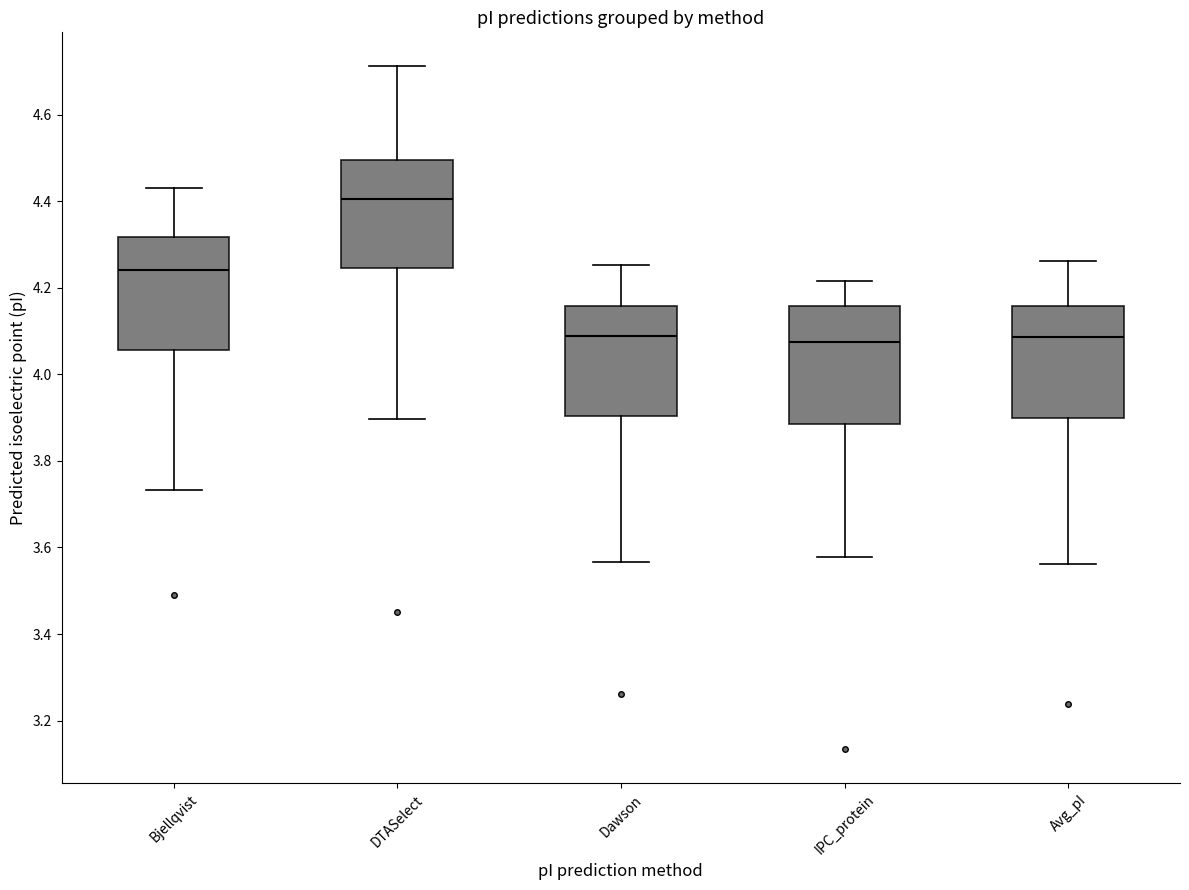

Reading left to right, transcribe this box plot: for each box, give where its median line is, the range the box spans, and where its two whiskers end, as read against the y-axis. The values are not printed on the chart, so give them approximately, as read against the axis.

Bjellqvist: median 4.24, box 4.06 to 4.32, whiskers 3.74 to 4.44
DTASelect: median 4.40, box 4.24 to 4.50, whiskers 3.90 to 4.72
Dawson: median 4.08, box 3.90 to 4.16, whiskers 3.56 to 4.26
IPC_protein: median 4.08, box 3.88 to 4.16, whiskers 3.58 to 4.22
Avg_pI: median 4.08, box 3.90 to 4.16, whiskers 3.56 to 4.26